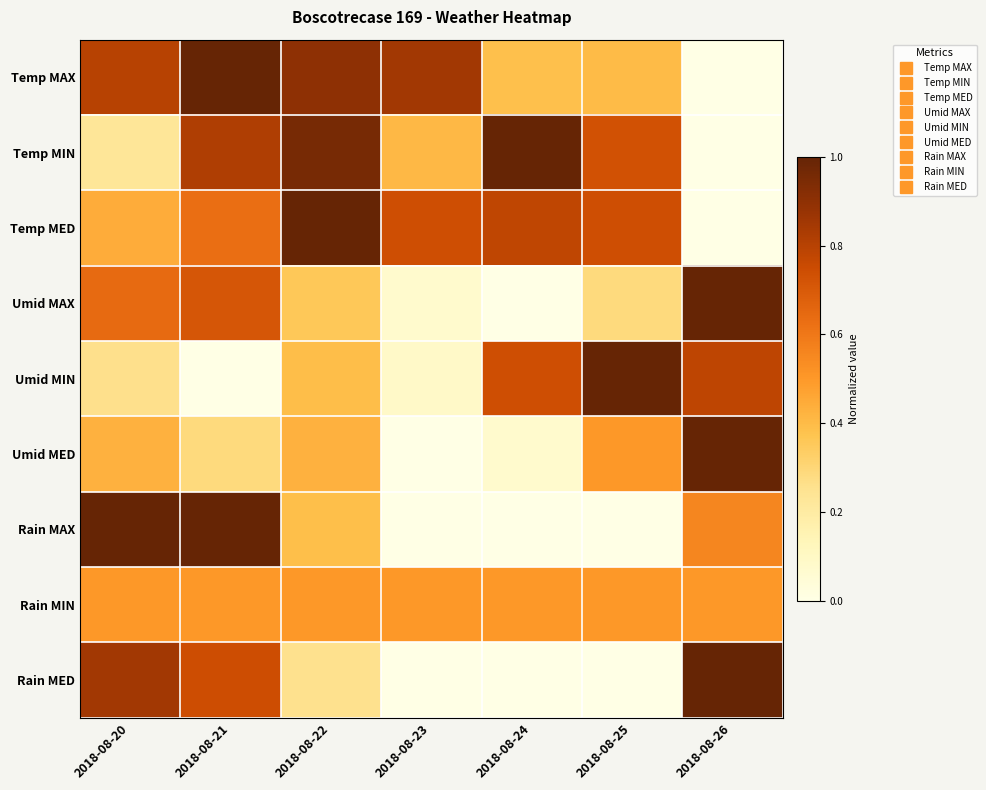

Reading left to right, list all the values displayed in this chart.

Temp MAX: 2018-08-20=0.8	2018-08-21=1.0	2018-08-22=0.9	2018-08-23=0.8	2018-08-24=0.4	2018-08-25=0.4	2018-08-26=0.0
Temp MIN: 2018-08-20=0.2	2018-08-21=0.8	2018-08-22=1.0	2018-08-23=0.4	2018-08-24=1.0	2018-08-25=0.7	2018-08-26=0.0
Temp MED: 2018-08-20=0.4	2018-08-21=0.6	2018-08-22=1.0	2018-08-23=0.7	2018-08-24=0.8	2018-08-25=0.7	2018-08-26=0.0
Umid MAX: 2018-08-20=0.6	2018-08-21=0.7	2018-08-22=0.4	2018-08-23=0.1	2018-08-24=0.0	2018-08-25=0.3	2018-08-26=1.0
Umid MIN: 2018-08-20=0.3	2018-08-21=0.0	2018-08-22=0.4	2018-08-23=0.1	2018-08-24=0.7	2018-08-25=1.0	2018-08-26=0.8
Umid MED: 2018-08-20=0.4	2018-08-21=0.3	2018-08-22=0.4	2018-08-23=0.0	2018-08-24=0.1	2018-08-25=0.5	2018-08-26=1.0
Rain MAX: 2018-08-20=1.0	2018-08-21=1.0	2018-08-22=0.4	2018-08-23=0.0	2018-08-24=0.0	2018-08-25=0.0	2018-08-26=0.6
Rain MIN: 2018-08-20=0.5	2018-08-21=0.5	2018-08-22=0.5	2018-08-23=0.5	2018-08-24=0.5	2018-08-25=0.5	2018-08-26=0.5
Rain MED: 2018-08-20=0.9	2018-08-21=0.7	2018-08-22=0.3	2018-08-23=0.0	2018-08-24=0.0	2018-08-25=0.0	2018-08-26=1.0